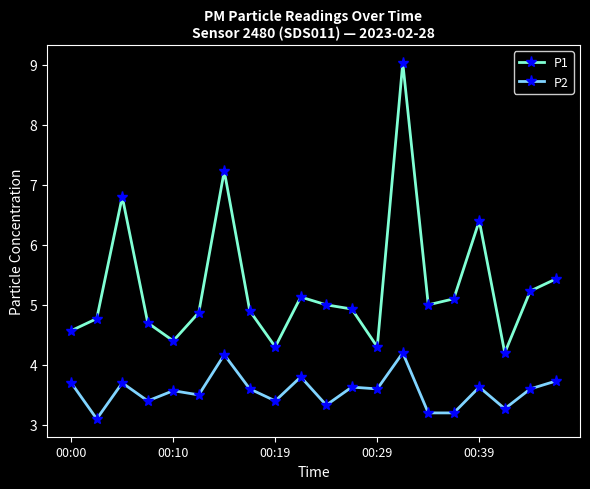

What is the greatest value displayed?

9.0